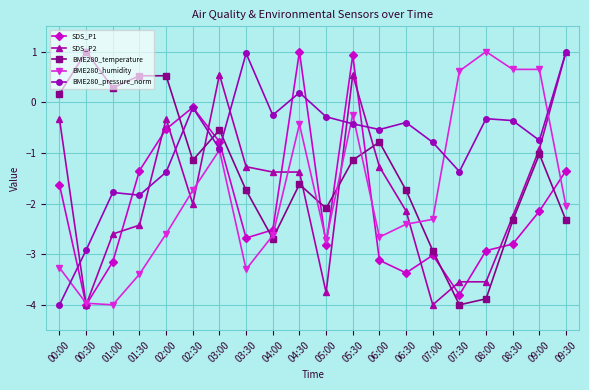

Is the value of BME280_temperature at 05:30 greater than the value of SDS_P2 at 07:30?

Yes